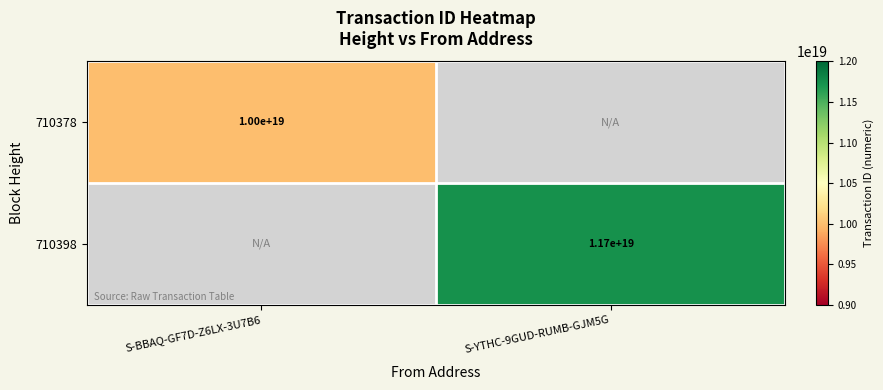

What is the minimum value shown in the chart?

10004557903320508416.0